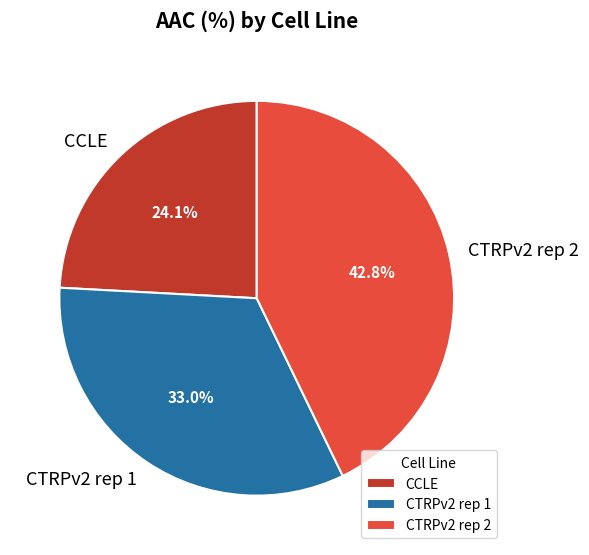

To the nearest percent, what portion does CTRPv2 rep 1 represent?

33%